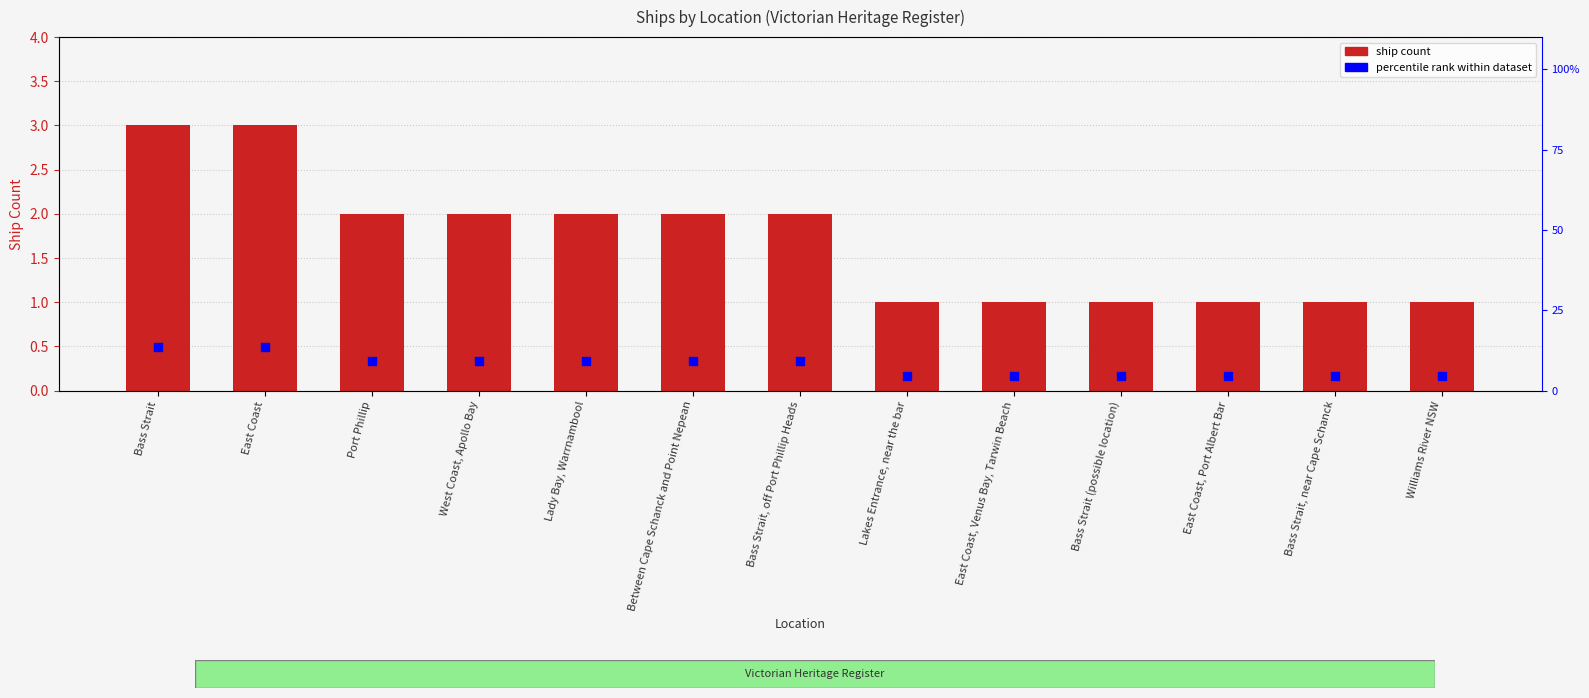

Which series has the largest total across all categories?

Percentile rank within dataset